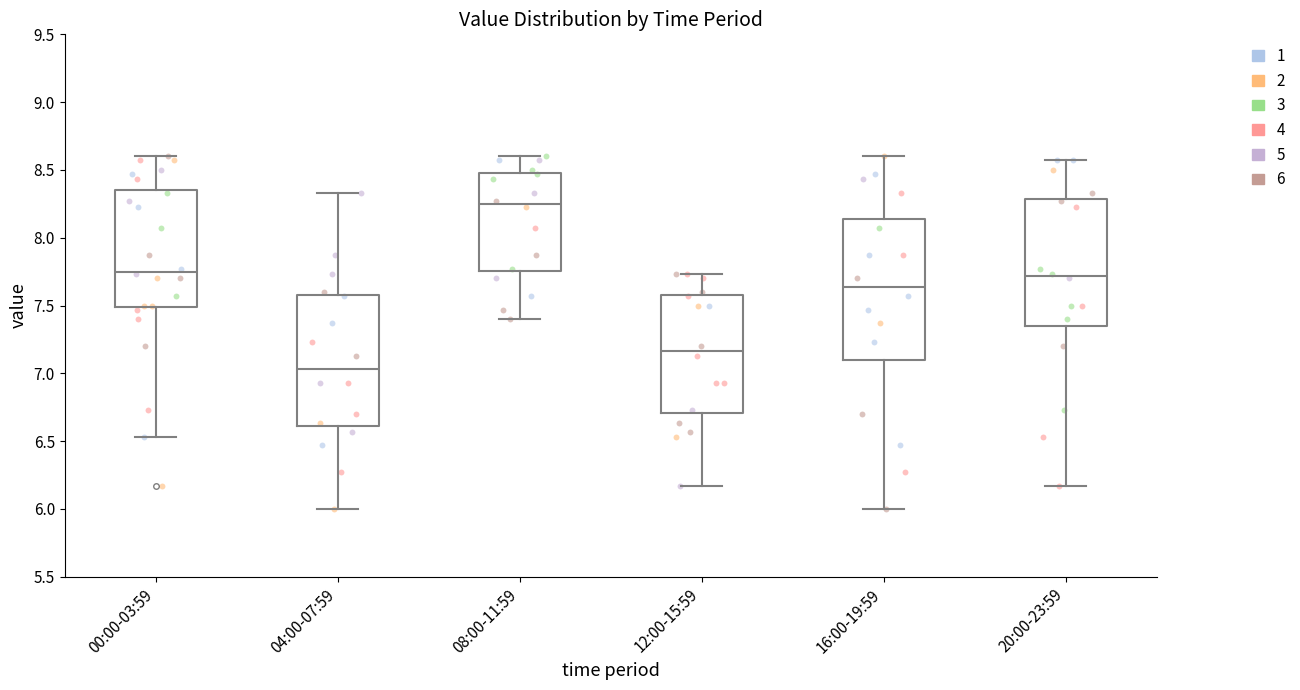

Reading left to right, transcribe this box plot: for each box, give where its median line is, the range the box spans, and where its two whiskers end, as read against the y-axis. The values are not printed on the chart, so give them approximately, as read against the axis.

00:00-03:59: median 7.75, box 7.50 to 8.35, whiskers 6.55 to 8.60
04:00-07:59: median 7.05, box 6.60 to 7.60, whiskers 6.00 to 8.35
08:00-11:59: median 8.25, box 7.75 to 8.50, whiskers 7.40 to 8.60
12:00-15:59: median 7.15, box 6.70 to 7.60, whiskers 6.15 to 7.75
16:00-19:59: median 7.65, box 7.10 to 8.15, whiskers 6.00 to 8.60
20:00-23:59: median 7.70, box 7.35 to 8.30, whiskers 6.15 to 8.55